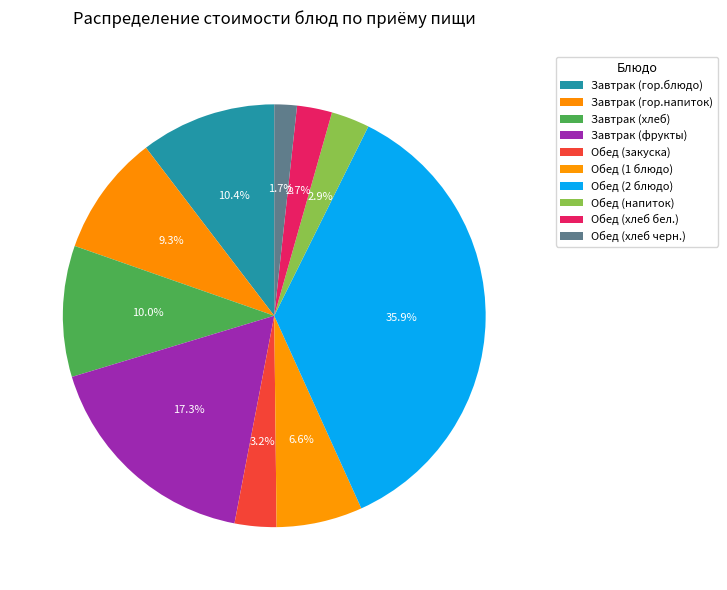

Is it true that Завтрак (фрукты) is 5% of the pie?

False